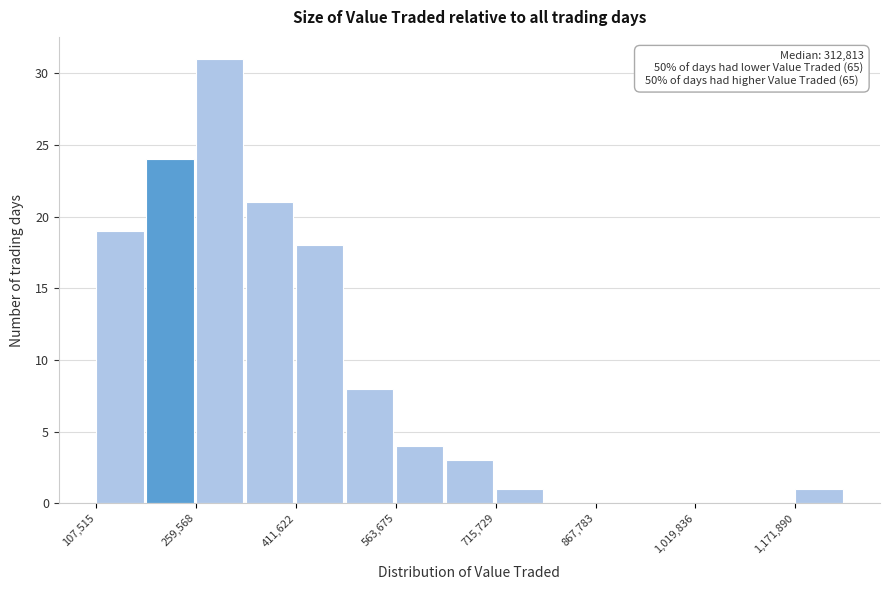

Read against the x-axis, roughly where is the centre of the tallest bar?

300000